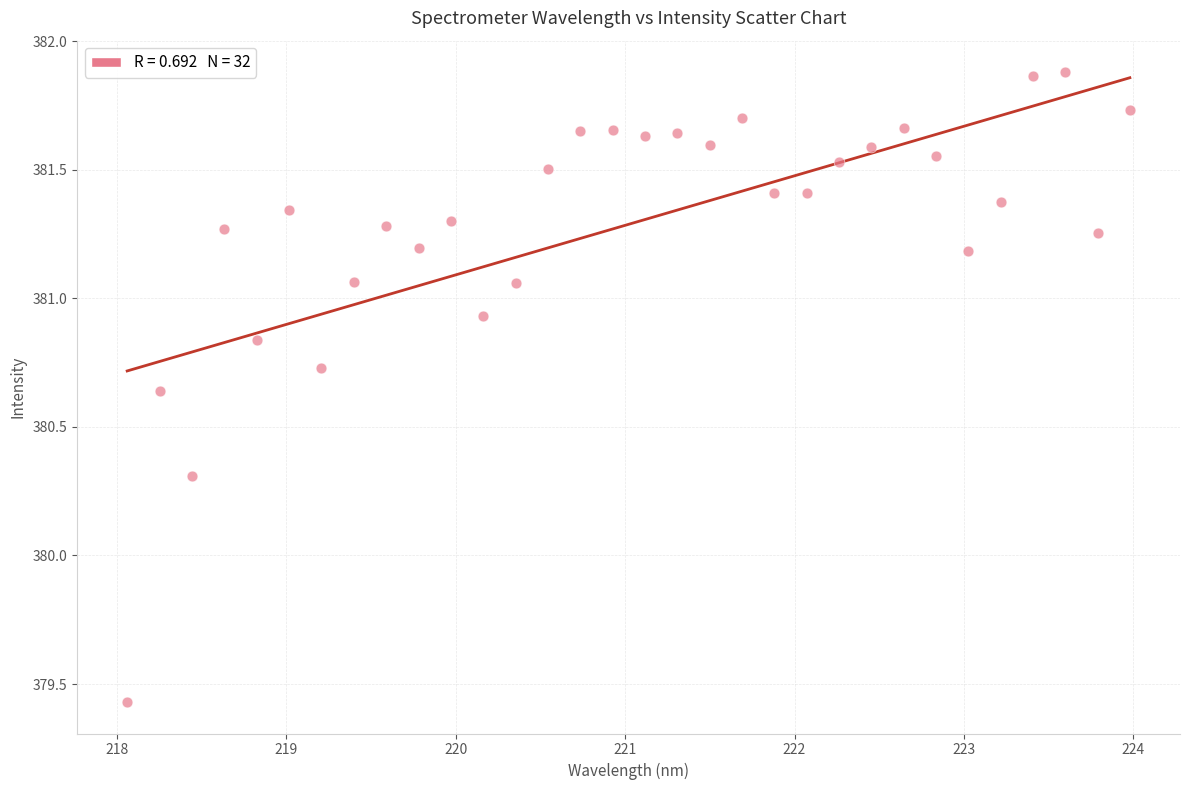

What is the range of X values (max minus min)?

5.9